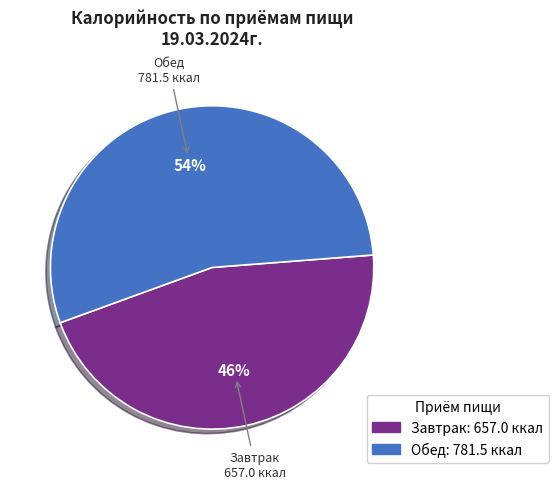

What is the smallest slice in the pie chart?

Завтрак